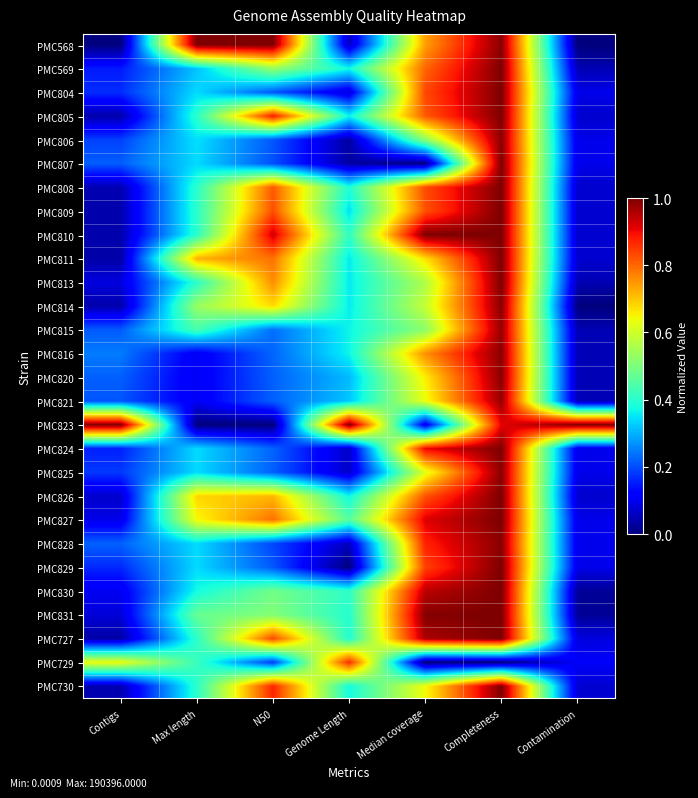

Reading left to right, transcribe all the data shown in this chart.

PMC568: Contigs=0.0	Max length=1.0	N50=1.0	Genome Length=0.1	Median coverage=0.7	Completeness=1.0	Contamination=0.0
PMC569: Contigs=0.2	Max length=0.3	N50=0.5	Genome Length=0.4	Median coverage=0.8	Completeness=1.0	Contamination=0.0
PMC804: Contigs=0.2	Max length=0.3	N50=0.2	Genome Length=0.1	Median coverage=0.8	Completeness=1.0	Contamination=0.1
PMC805: Contigs=0.0	Max length=0.4	N50=0.9	Genome Length=0.4	Median coverage=0.8	Completeness=1.0	Contamination=0.1
PMC806: Contigs=0.2	Max length=0.3	N50=0.2	Genome Length=0.0	Median coverage=0.5	Completeness=1.0	Contamination=0.1
PMC807: Contigs=0.2	Max length=0.3	N50=0.2	Genome Length=0.0	Median coverage=0.0	Completeness=1.0	Contamination=0.1
PMC808: Contigs=0.0	Max length=0.4	N50=0.8	Genome Length=0.4	Median coverage=0.8	Completeness=1.0	Contamination=0.1
PMC809: Contigs=0.0	Max length=0.4	N50=0.8	Genome Length=0.3	Median coverage=0.8	Completeness=1.0	Contamination=0.1
PMC810: Contigs=0.0	Max length=0.4	N50=0.9	Genome Length=0.4	Median coverage=1.0	Completeness=1.0	Contamination=0.1
PMC811: Contigs=0.0	Max length=0.7	N50=0.8	Genome Length=0.4	Median coverage=0.7	Completeness=1.0	Contamination=0.1
PMC813: Contigs=0.1	Max length=0.4	N50=0.8	Genome Length=0.4	Median coverage=0.6	Completeness=1.0	Contamination=0.0
PMC814: Contigs=0.0	Max length=0.5	N50=0.7	Genome Length=0.4	Median coverage=0.6	Completeness=1.0	Contamination=0.0
PMC815: Contigs=0.2	Max length=0.4	N50=0.2	Genome Length=0.4	Median coverage=0.5	Completeness=1.0	Contamination=0.0
PMC816: Contigs=0.2	Max length=0.1	N50=0.2	Genome Length=0.4	Median coverage=0.8	Completeness=1.0	Contamination=0.0
PMC820: Contigs=0.2	Max length=0.1	N50=0.2	Genome Length=0.3	Median coverage=0.7	Completeness=1.0	Contamination=0.0
PMC821: Contigs=0.2	Max length=0.1	N50=0.2	Genome Length=0.3	Median coverage=0.6	Completeness=1.0	Contamination=0.0
PMC823: Contigs=1.0	Max length=0.0	N50=0.0	Genome Length=1.0	Median coverage=0.1	Completeness=0.9	Contamination=1.0
PMC824: Contigs=0.2	Max length=0.3	N50=0.2	Genome Length=0.1	Median coverage=0.9	Completeness=1.0	Contamination=0.1
PMC825: Contigs=0.2	Max length=0.3	N50=0.2	Genome Length=0.1	Median coverage=0.6	Completeness=1.0	Contamination=0.1
PMC826: Contigs=0.1	Max length=0.7	N50=0.7	Genome Length=0.4	Median coverage=0.8	Completeness=1.0	Contamination=0.1
PMC827: Contigs=0.1	Max length=0.6	N50=0.8	Genome Length=0.5	Median coverage=0.9	Completeness=1.0	Contamination=0.1
PMC828: Contigs=0.2	Max length=0.3	N50=0.2	Genome Length=0.1	Median coverage=0.9	Completeness=1.0	Contamination=0.1
PMC829: Contigs=0.2	Max length=0.3	N50=0.2	Genome Length=0.0	Median coverage=0.8	Completeness=1.0	Contamination=0.1
PMC830: Contigs=0.1	Max length=0.4	N50=0.5	Genome Length=0.4	Median coverage=0.9	Completeness=1.0	Contamination=0.0
PMC831: Contigs=0.1	Max length=0.5	N50=0.5	Genome Length=0.4	Median coverage=1.0	Completeness=1.0	Contamination=0.0
PMC727: Contigs=0.0	Max length=0.4	N50=0.8	Genome Length=0.4	Median coverage=1.0	Completeness=1.0	Contamination=0.1
PMC729: Contigs=0.6	Max length=0.4	N50=0.2	Genome Length=0.9	Median coverage=0.0	Completeness=0.0	Contamination=0.1
PMC730: Contigs=0.0	Max length=0.4	N50=0.9	Genome Length=0.4	Median coverage=0.6	Completeness=1.0	Contamination=0.1